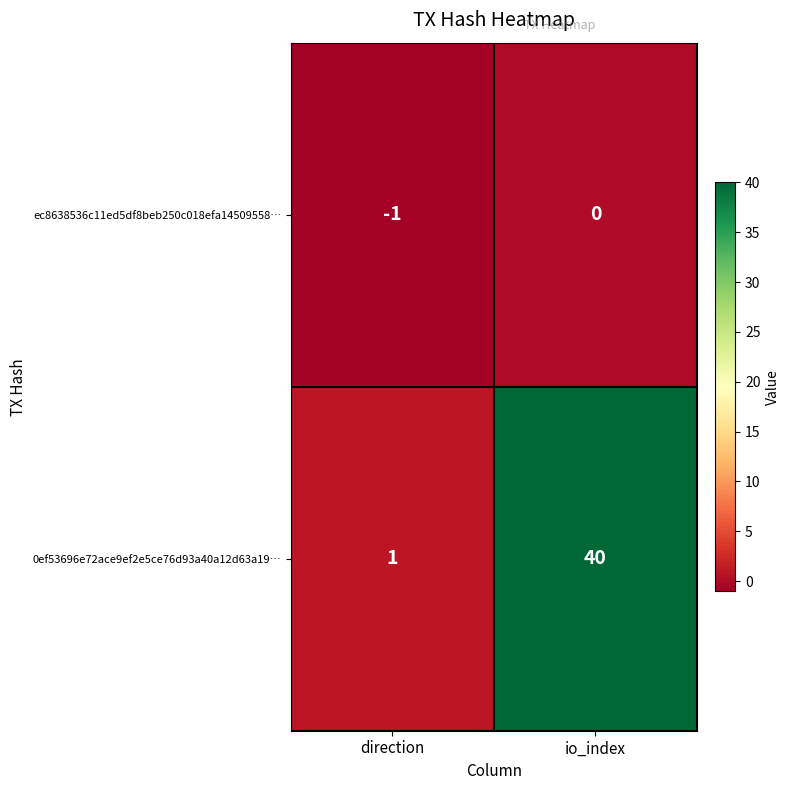

At which label is ec8638536c11ed5df8beb250c018efa14509558… closest to 0?

io_index